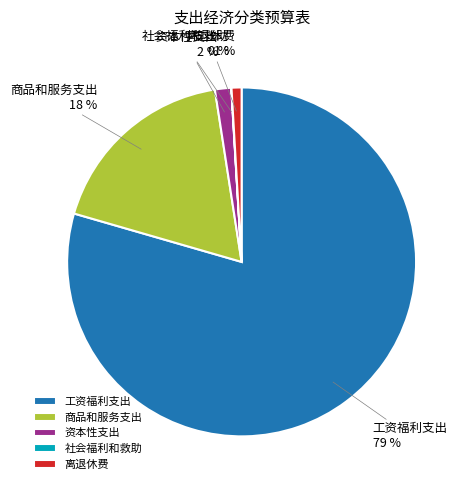

Does 工资福利支出 represent more than half of the total?

Yes